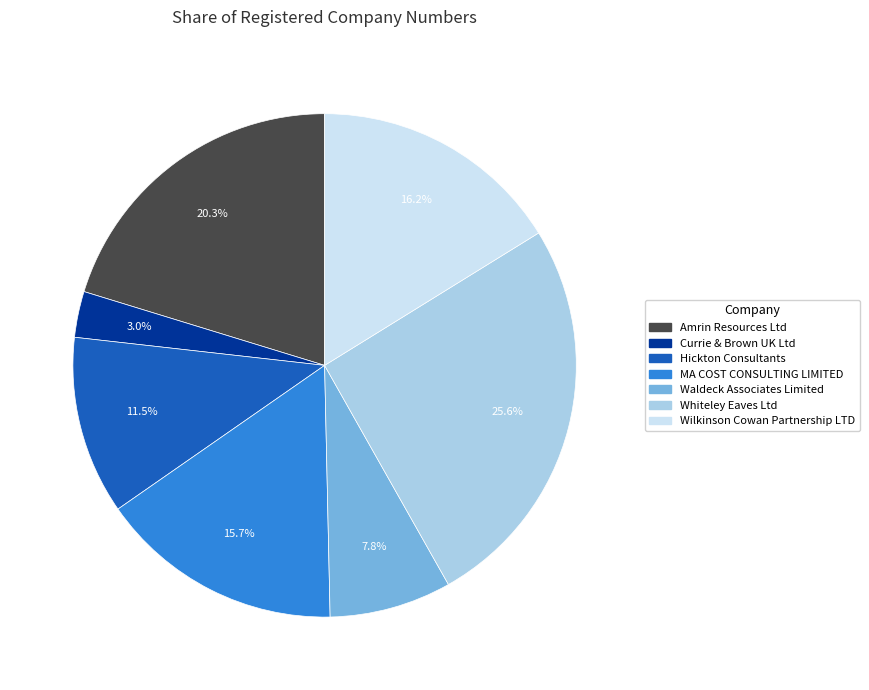

Does MA COST CONSULTING LIMITED account for over 50% of the chart?

No